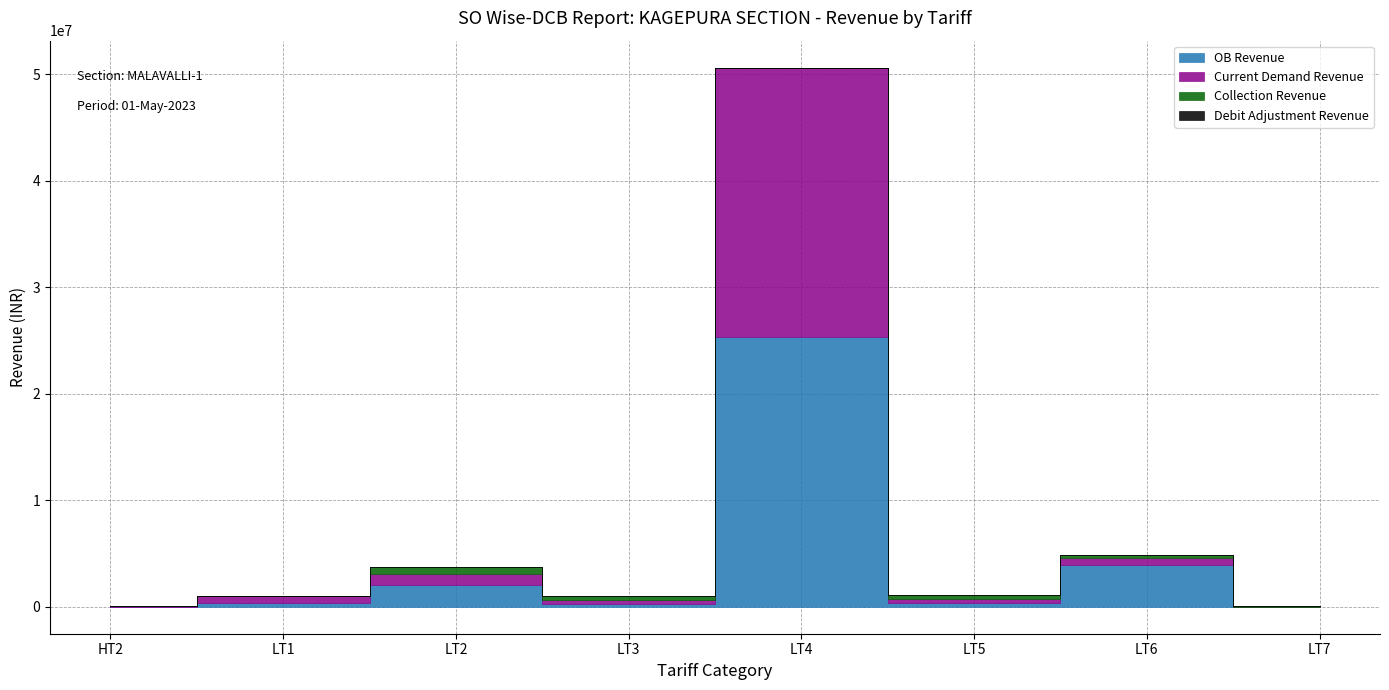

How many values in the Collection Revenue series are below 235259?

4